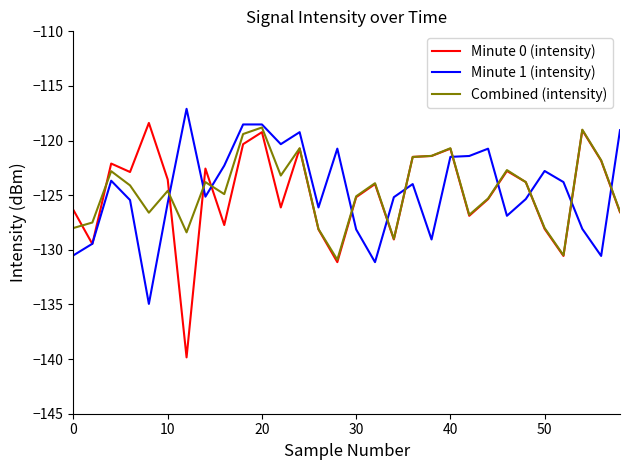

What is the smallest value displayed?

-139.8